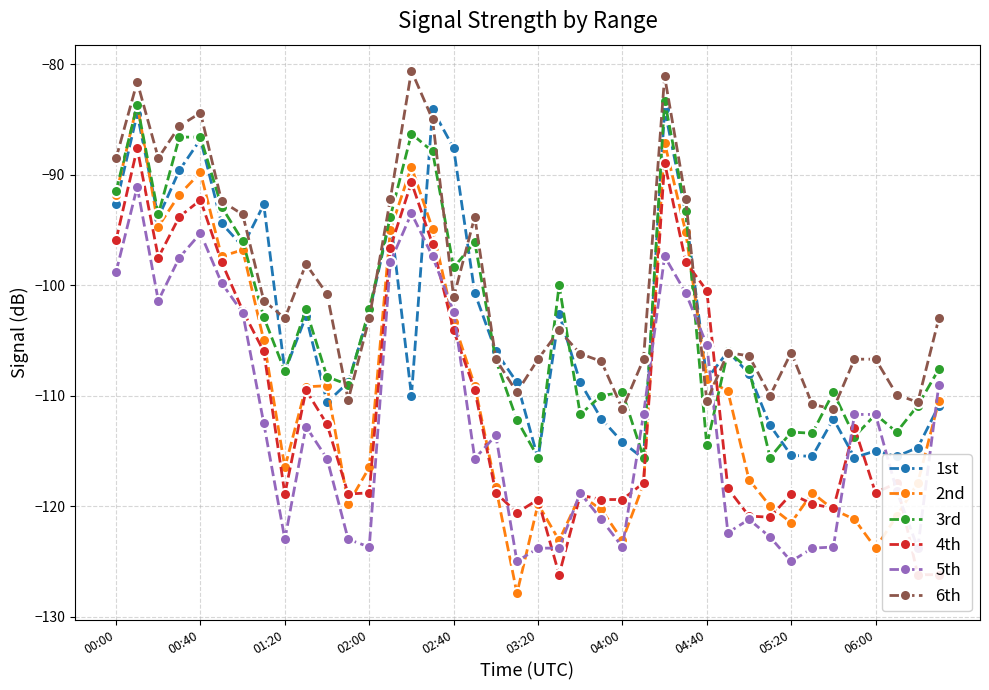

How many series are shown in this chart?

6